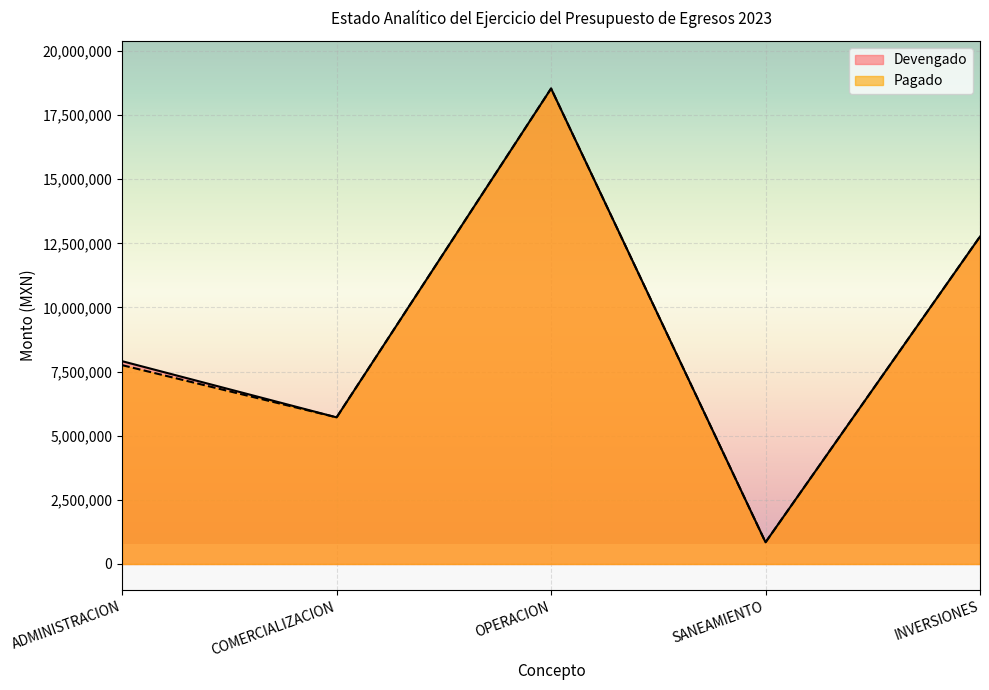

What is the value of the Devengado point at the 3rd from the left?

18535327.0